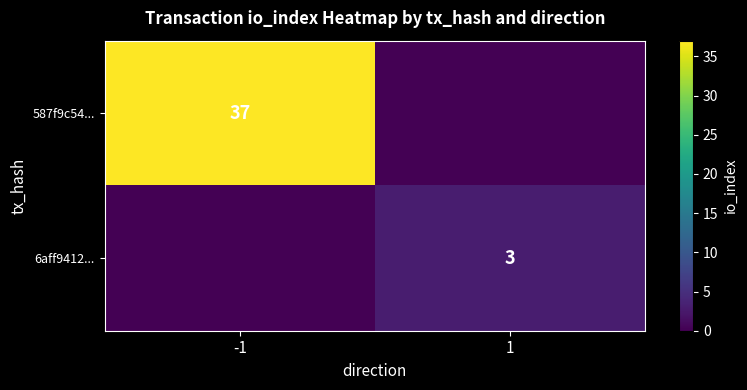

True or false: 587f9c54... has a value of 37 at -1.

True